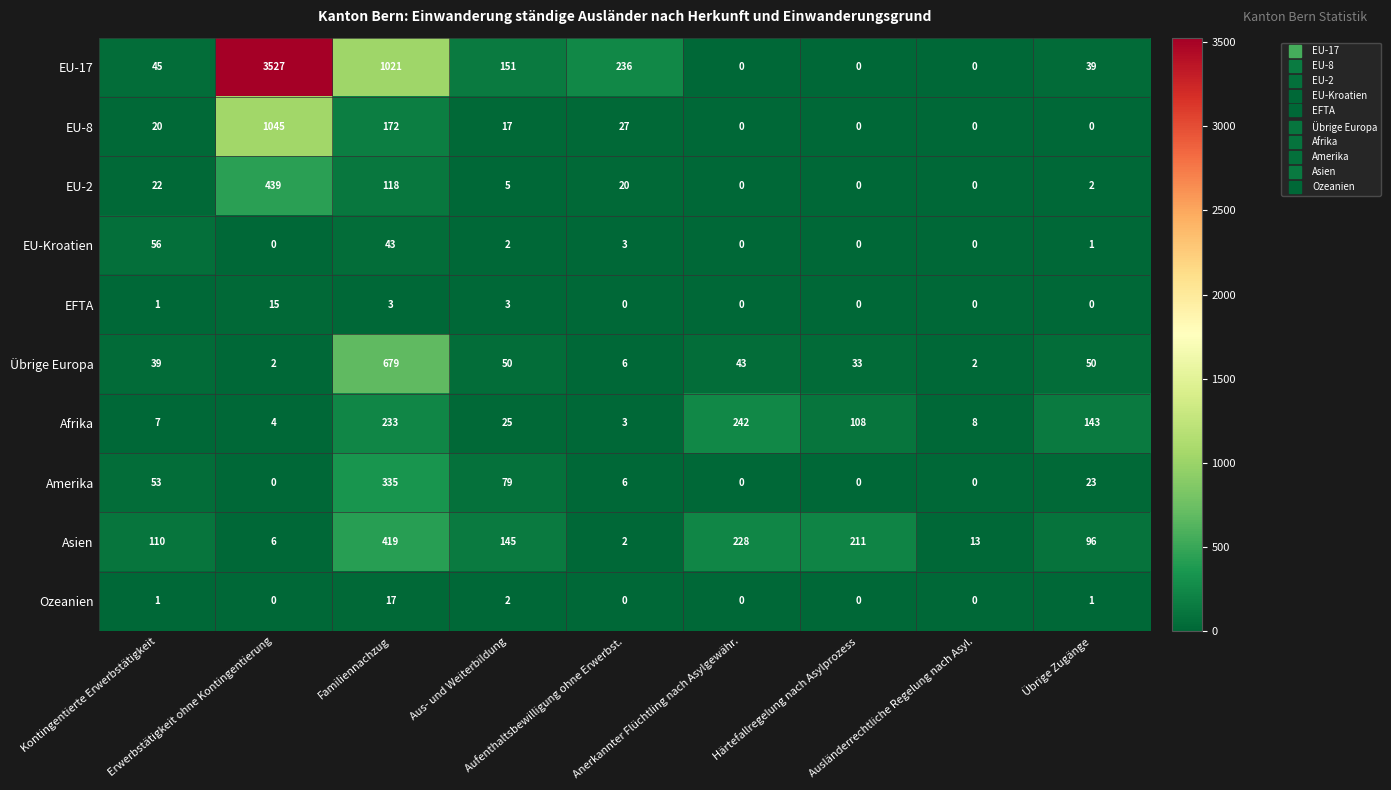

List the series in order of their peak value, lowest first.

EFTA, Ozeanien, EU-Kroatien, Afrika, Amerika, Asien, EU-2, Übrige Europa, EU-8, EU-17